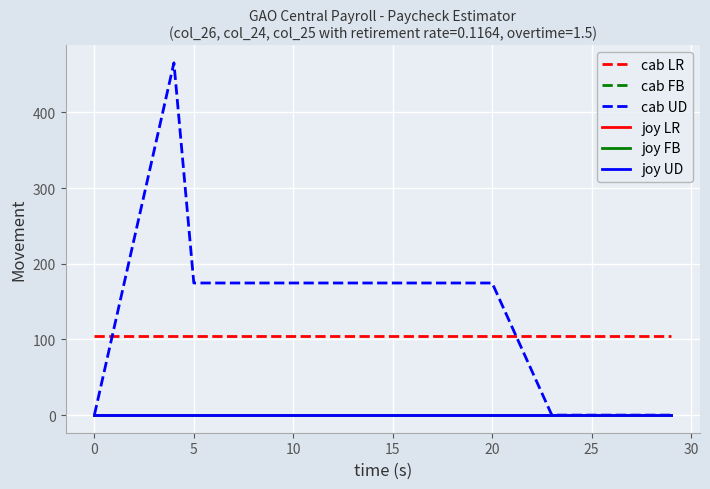

Is this an area chart (filled region under the line)?

No